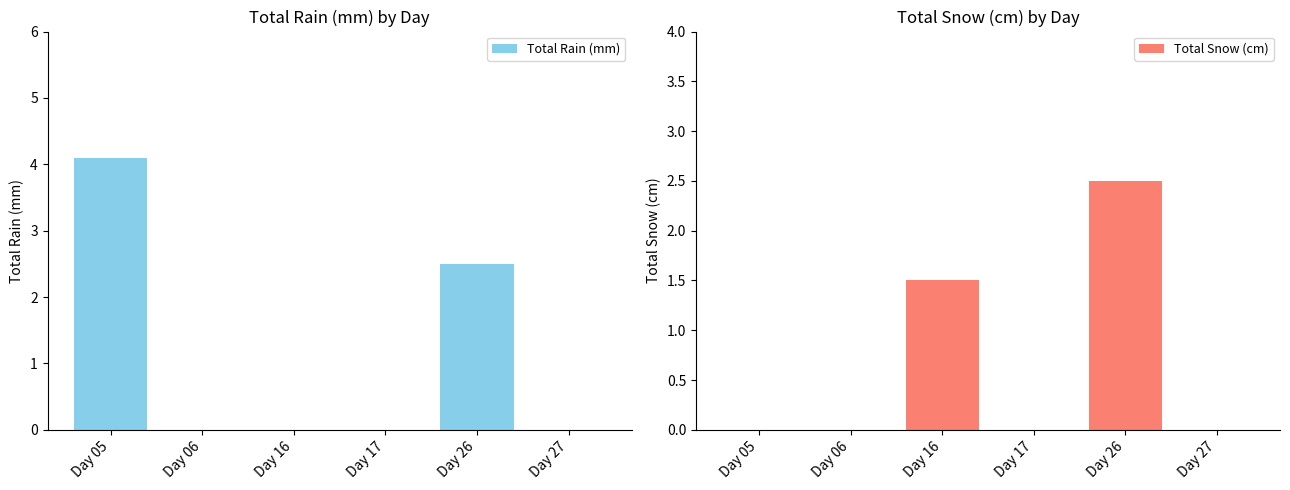

Count the Total Snow (cm) values in the range 0 to 1.

4